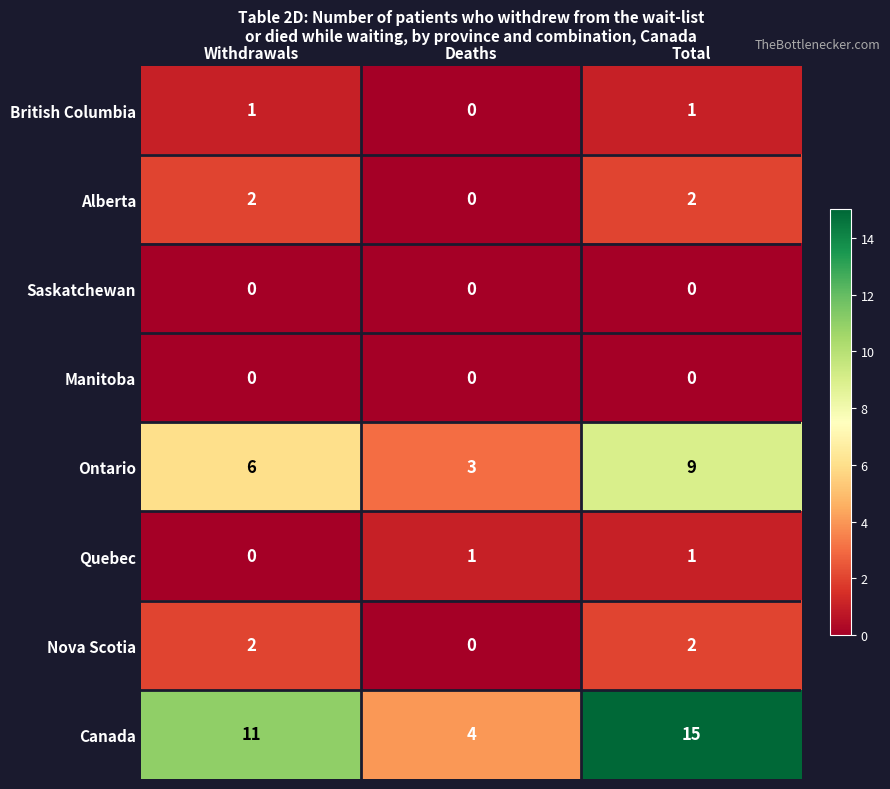

What is the difference between the highest and lowest values at Withdrawals?

11